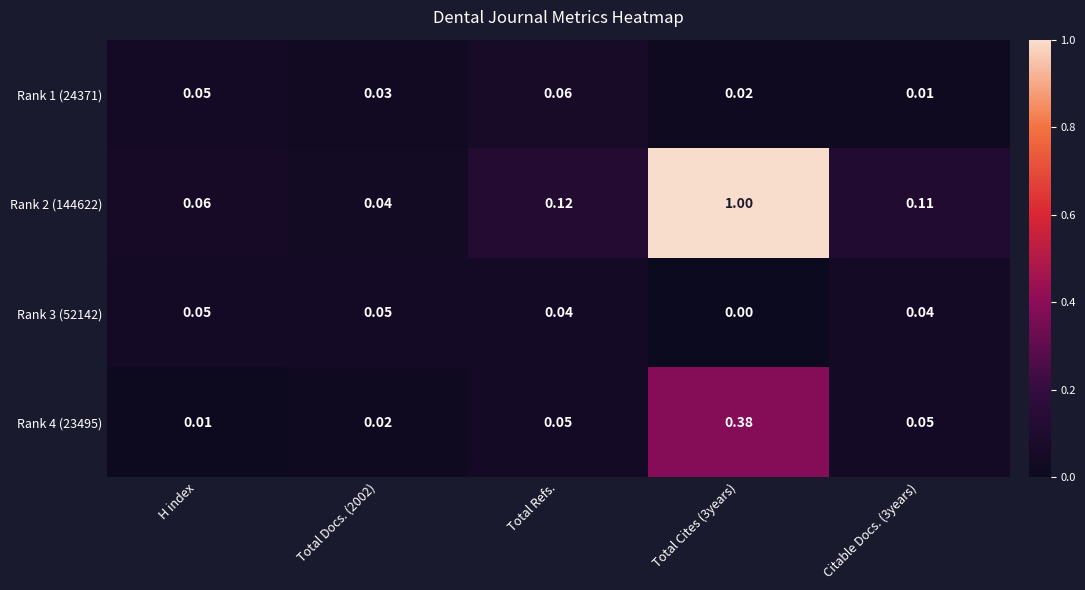

Is the value of Rank 1 (24371) at Total Docs. (2002) greater than the value of Rank 3 (52142) at Total Docs. (2002)?

No